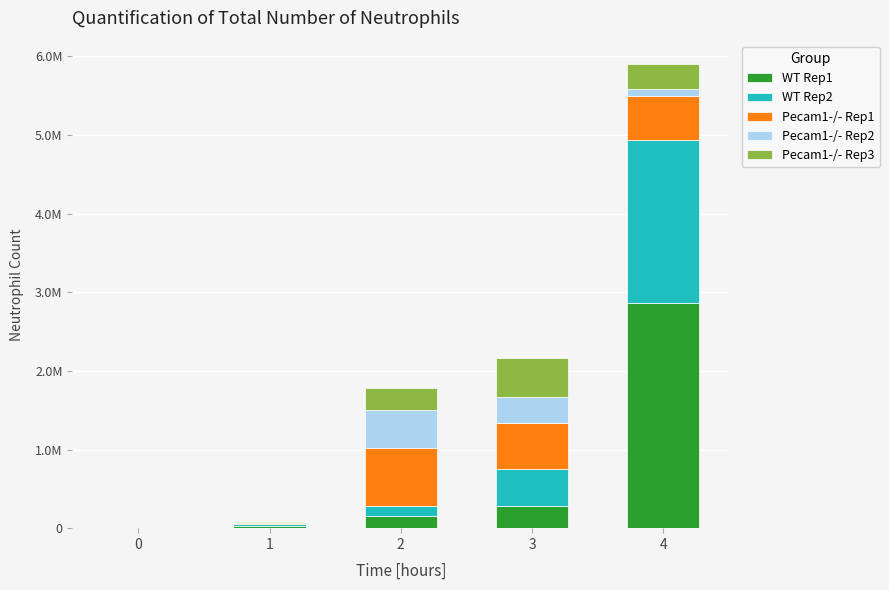

What are all the series names shown in the legend?

WT Rep1, WT Rep2, Pecam1-/- Rep1, Pecam1-/- Rep2, Pecam1-/- Rep3